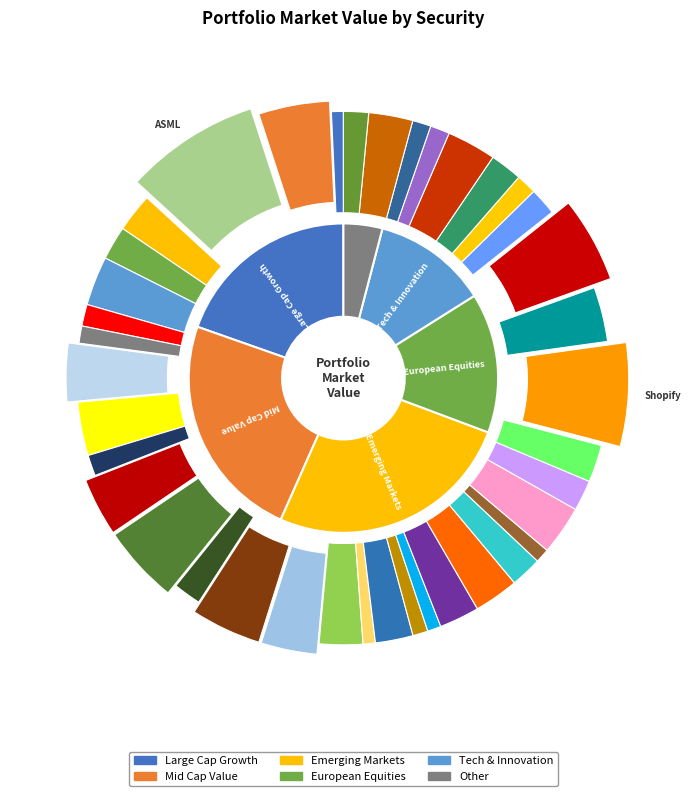

Rank the categories by value from highest to lowest.

ASML HOLDING, Shopify, Sony Group, Ferrari NV, AIA GROUP, ICICI Bank, CGI Inc., ERICSSON, INTERCONTINENTAL HOTELS, Smith & Nephew, Cae Inc., Vale S.A., PagSeguro Digital, America Movil, Open Text, ADIDAS AG, Icon Plc, Naspers, Aercap Holdings, KB Financial Group, SAP SE, Alibaba Group, UBS Group, PEARSON PLC, RELX PLC, GRIFOLS SA, Taiwan Semiconductor, AKZO NOBEL, AngloGold Ashanti, Cemex SAB, Teck Resources, Yum China, uniQure N.V., Ascendis Pharma, Logitech, PT Bank Mandiri, NOKIA CORP, Julius Baer, UNITED OVERSEAS BANK